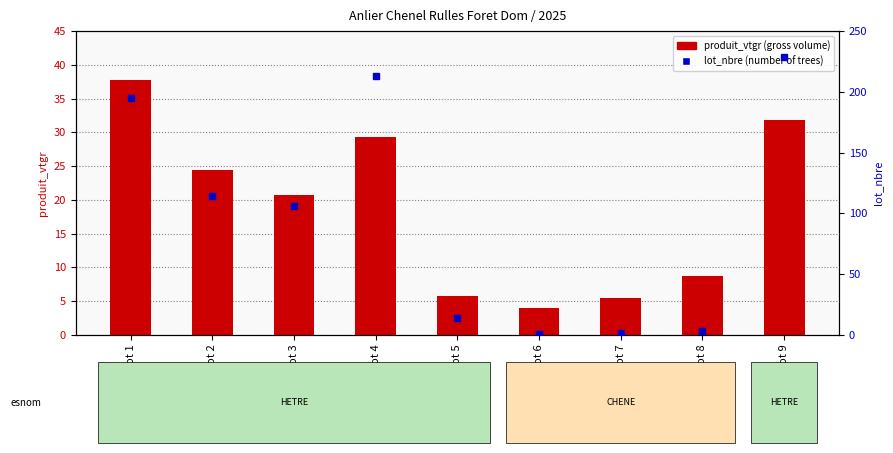

The value of produit_vtgr (gross volume) at Lot 9 is 47.0. True or false?

False